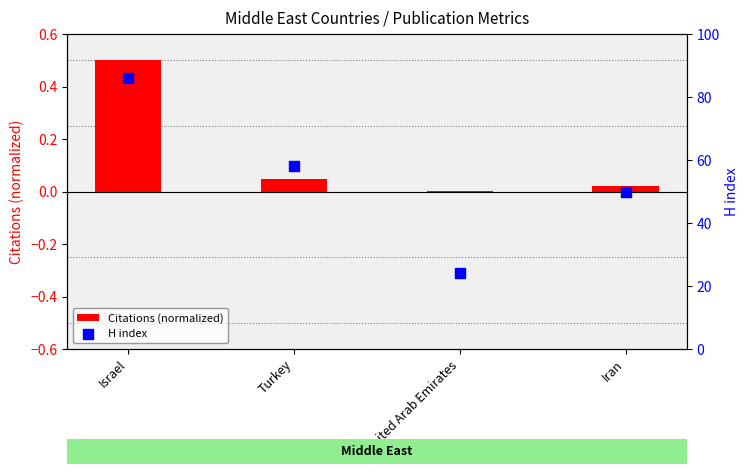

Which series contains the lowest Y value?

Citations (normalized)